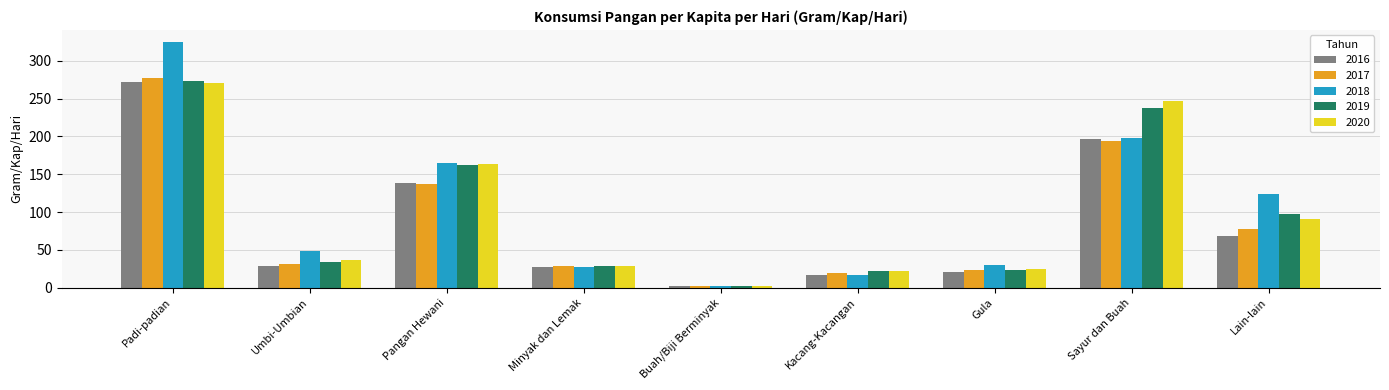

What is the difference between the highest and lowest values at Padi-padian?

53.5